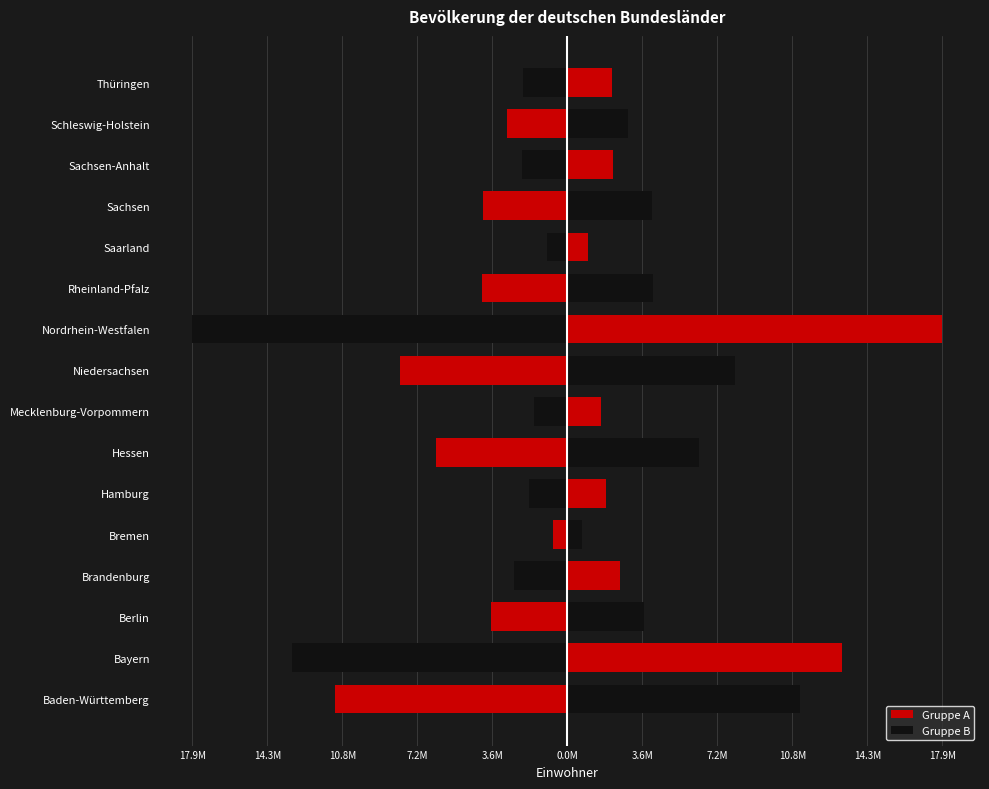

What is the difference between the maximum and minimum values in the Links series?

17245440